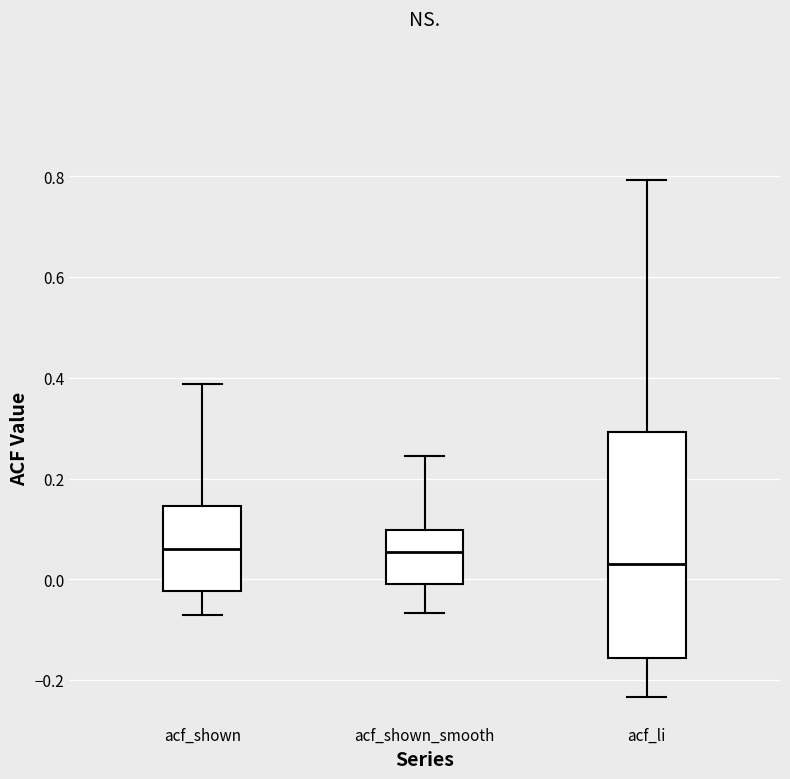

Reading left to right, transcribe this box plot: for each box, give where its median line is, the range the box spans, and where its two whiskers end, as read against the y-axis. The values are not printed on the chart, so give them approximately, as read against the axis.

acf_shown: median 0.06, box -0.02 to 0.14, whiskers -0.08 to 0.38
acf_shown_smooth: median 0.06, box 0.00 to 0.10, whiskers -0.06 to 0.24
acf_li: median 0.04, box -0.16 to 0.30, whiskers -0.24 to 0.80